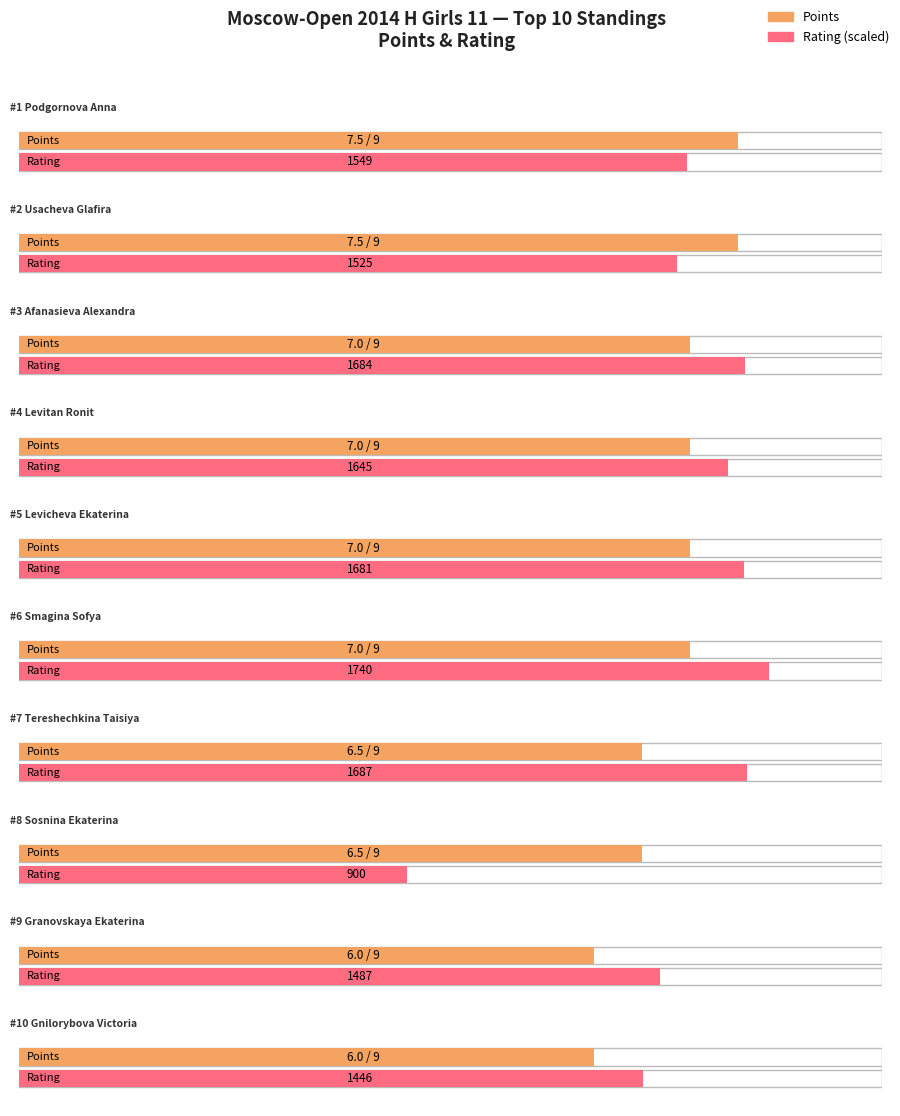

Rank the series by their average value, from lowest to highest.

Points, Rating